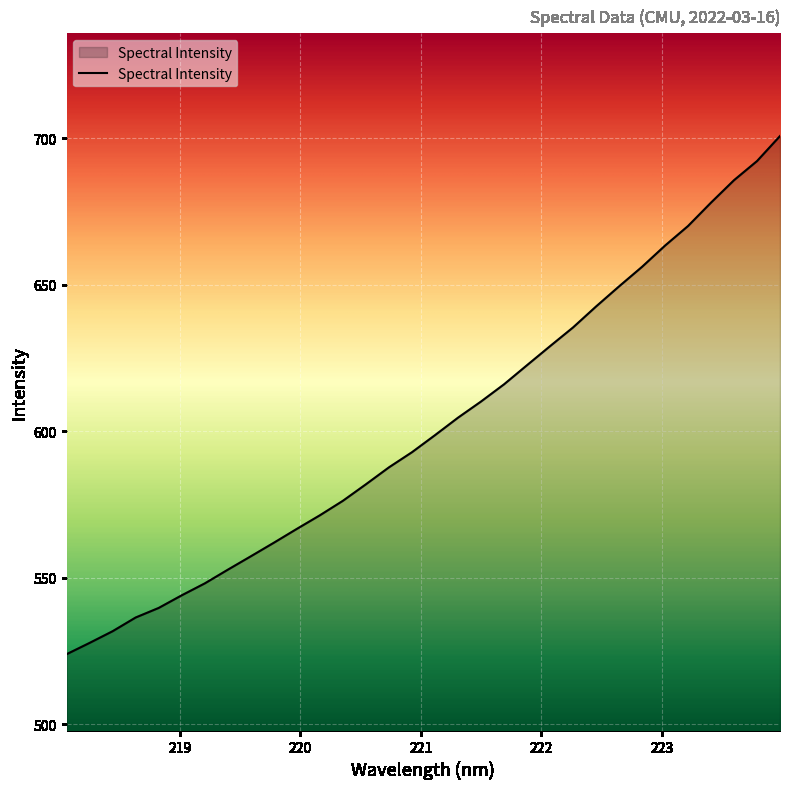

What is the maximum value shown in the chart?

700.7